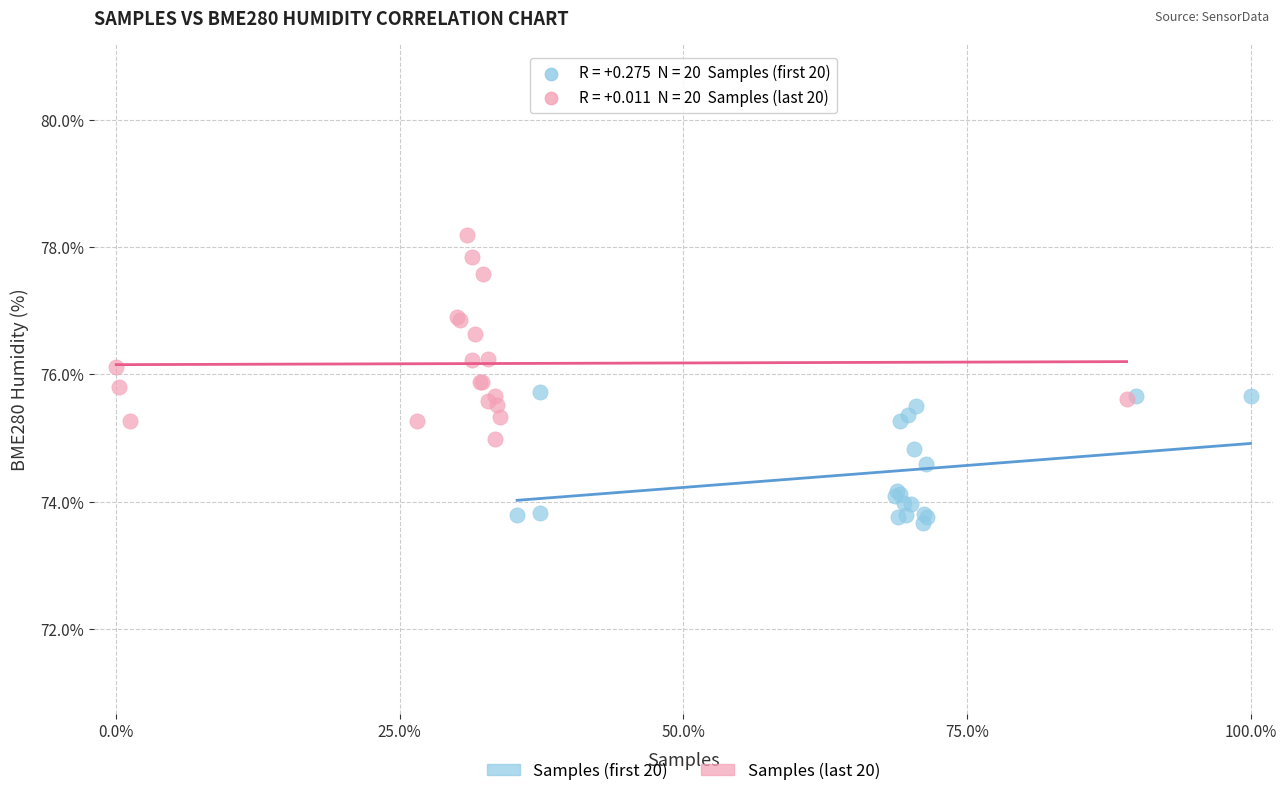

Which series contains the lowest Y value?

Samples (first 20)